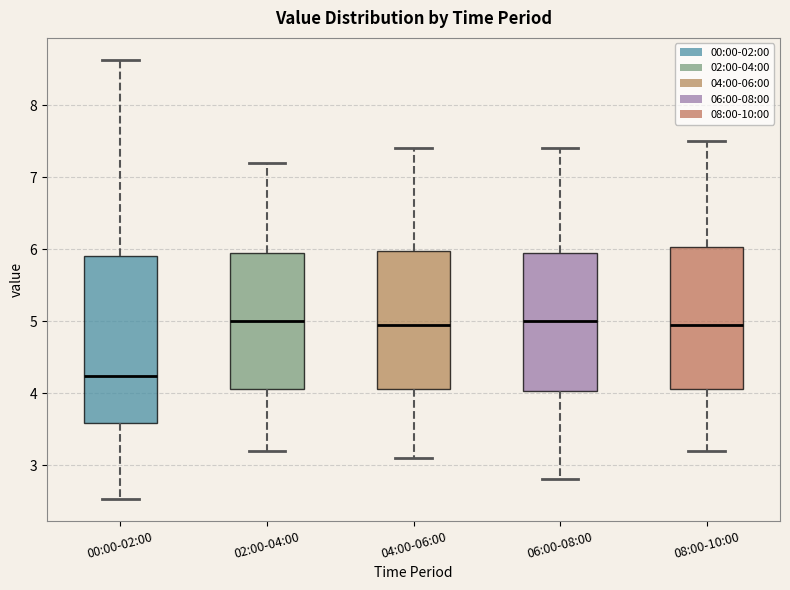

Reading left to right, read every box against the y-axis: the position of its median line, the range the box covers, and the ends of its whiskers. The values are not printed on the chart, so give them approximately, as read against the axis.

00:00-02:00: median 4.2, box 3.6 to 5.9, whiskers 2.5 to 8.6
02:00-04:00: median 5.0, box 4.1 to 6.0, whiskers 3.2 to 7.2
04:00-06:00: median 5.0, box 4.1 to 6.0, whiskers 3.1 to 7.4
06:00-08:00: median 5.0, box 4.0 to 6.0, whiskers 2.8 to 7.4
08:00-10:00: median 5.0, box 4.1 to 6.0, whiskers 3.2 to 7.5